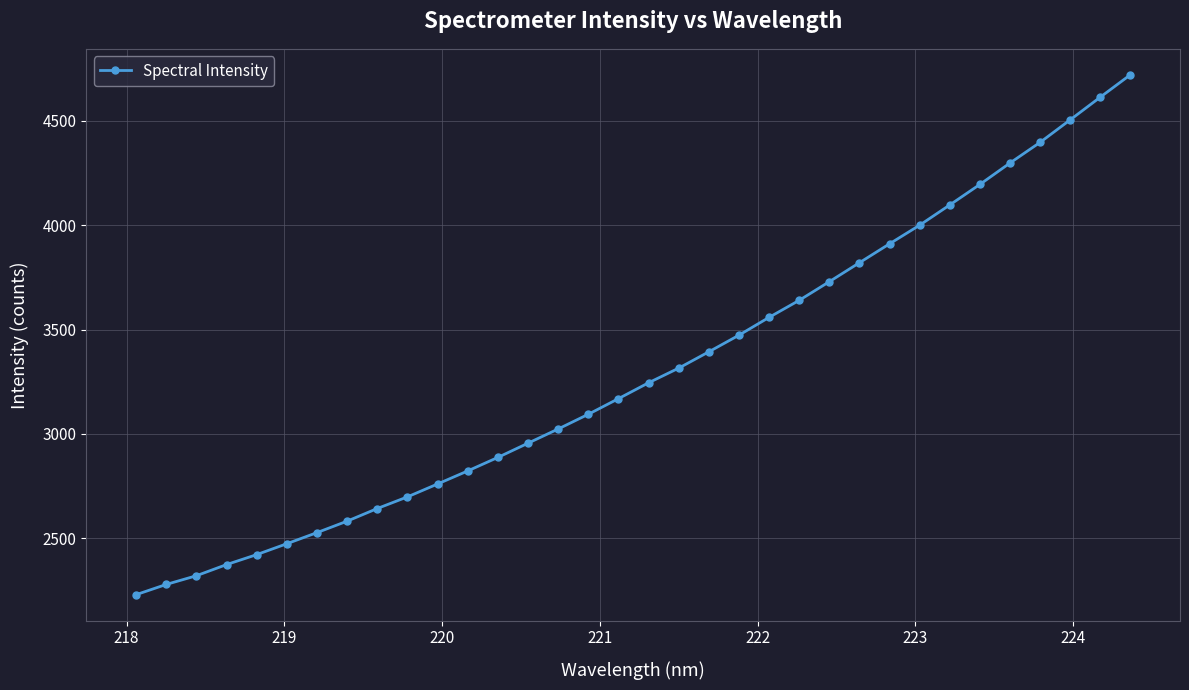

What is the maximum value shown in the chart?

4721.2